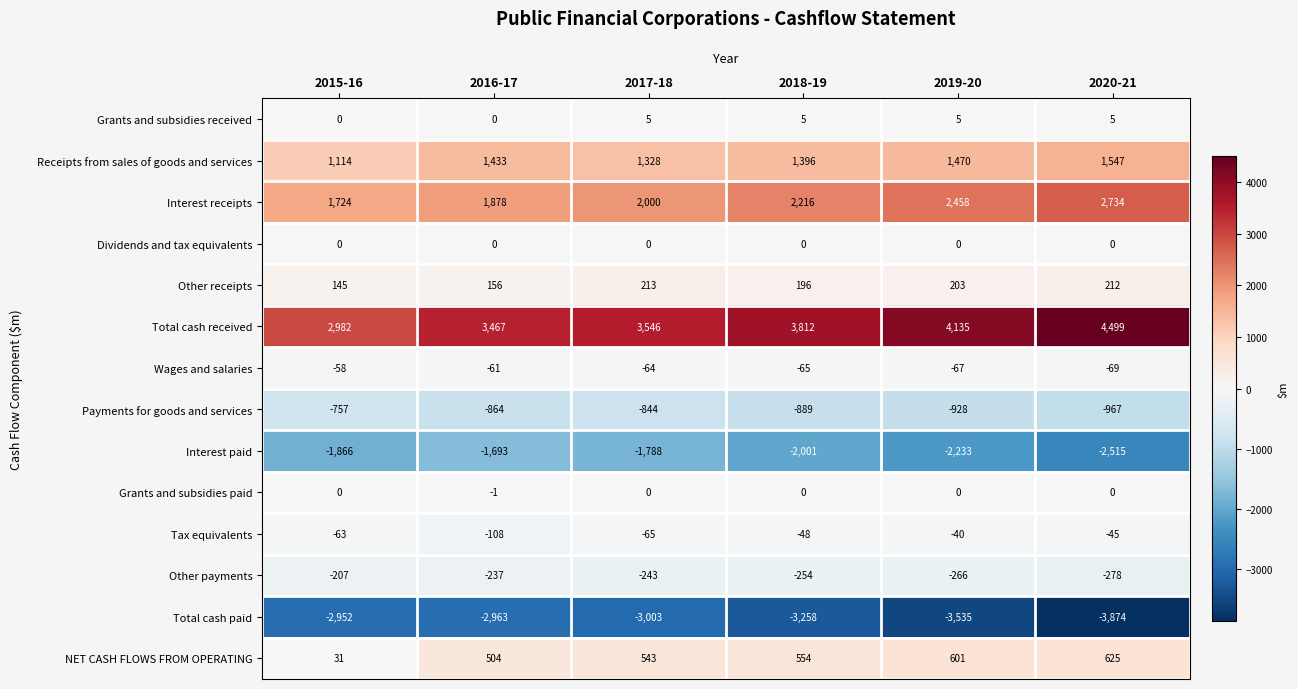

Rank the categories by Other payments value from highest to lowest.

2015-16, 2016-17, 2017-18, 2018-19, 2019-20, 2020-21